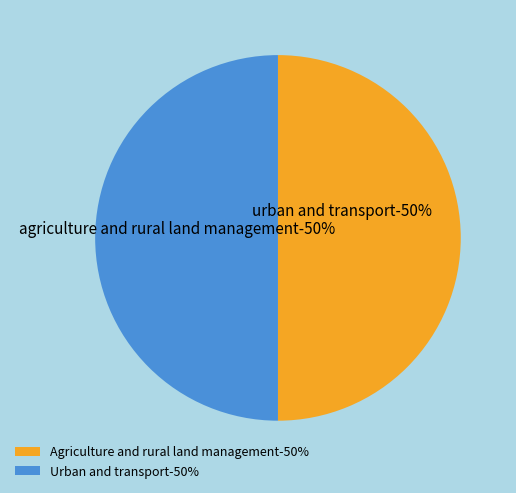

How many slices are in this pie chart?

2